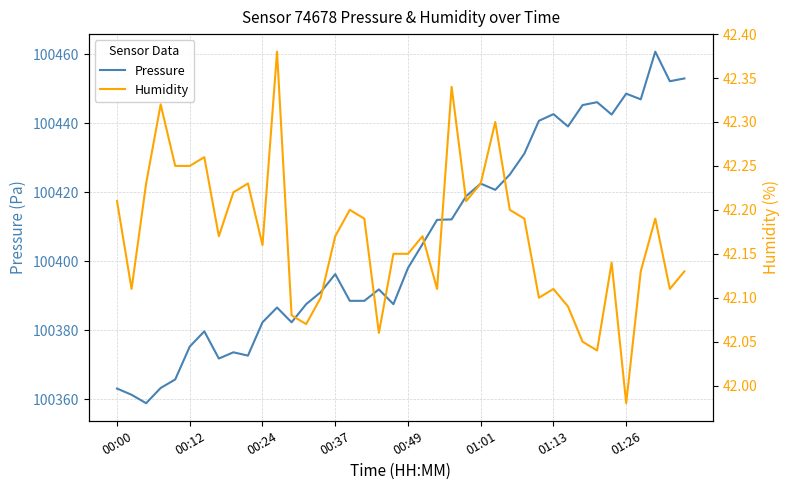

At how many categories does at least one series exceed 34501?

40